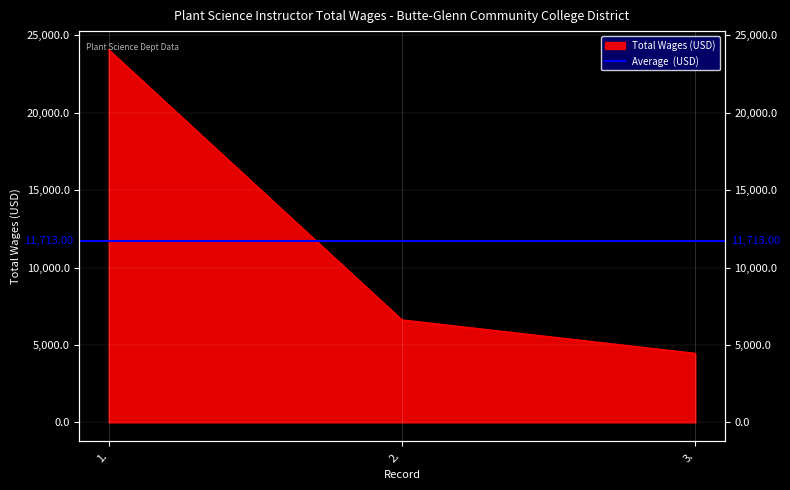

Which has a higher value, 3. or 1.?

1.